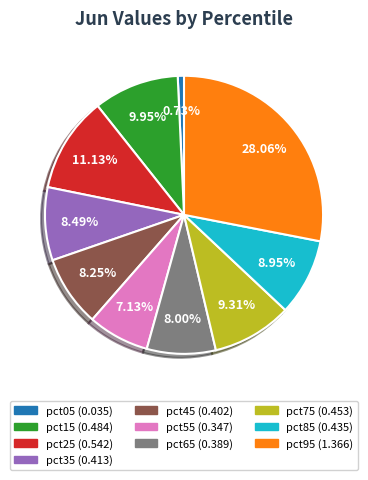

The pct15 slice represents 15% of the pie. True or false?

False